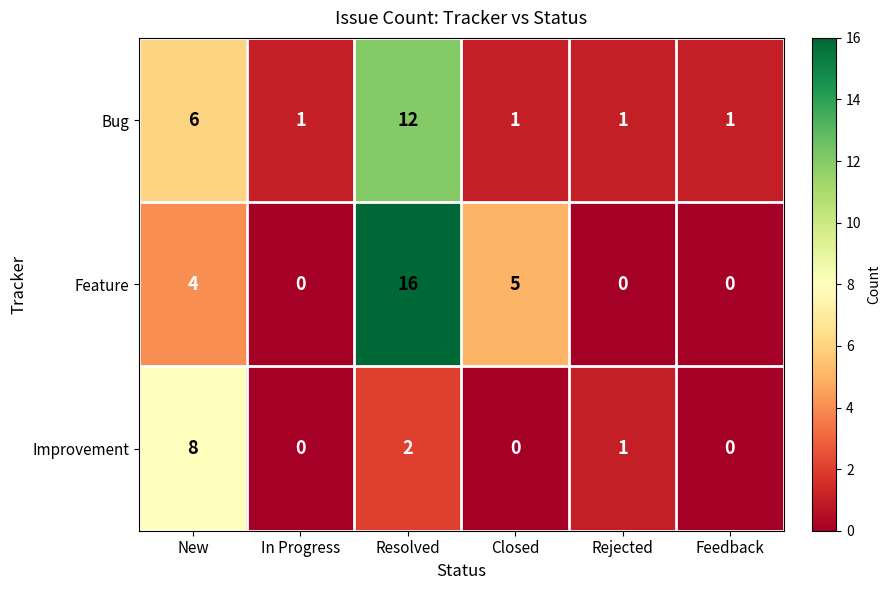

Which series has the largest range (max minus min)?

Feature